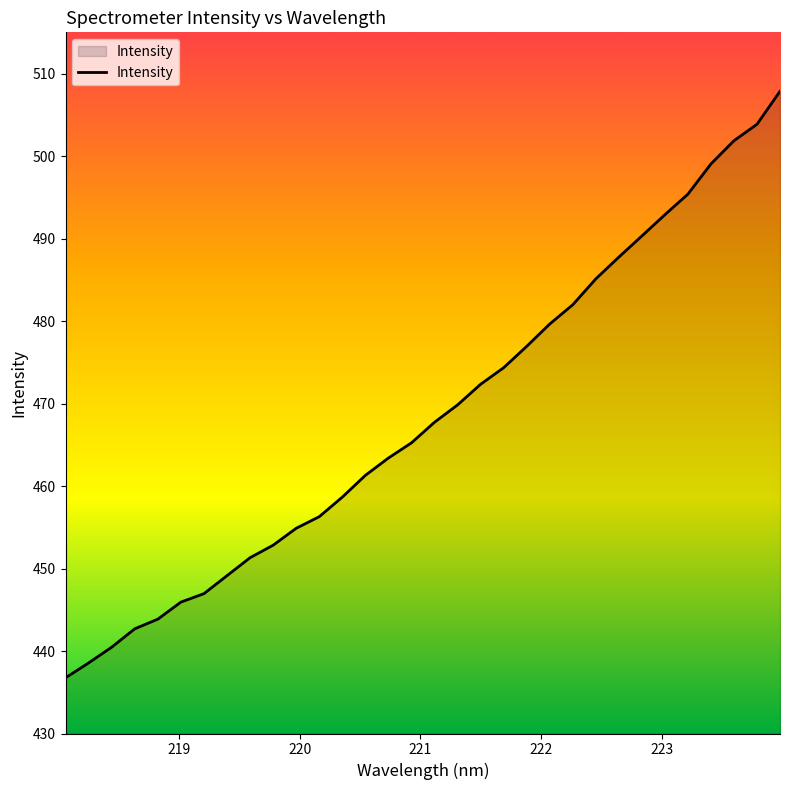

How many lines are shown in the chart?

1